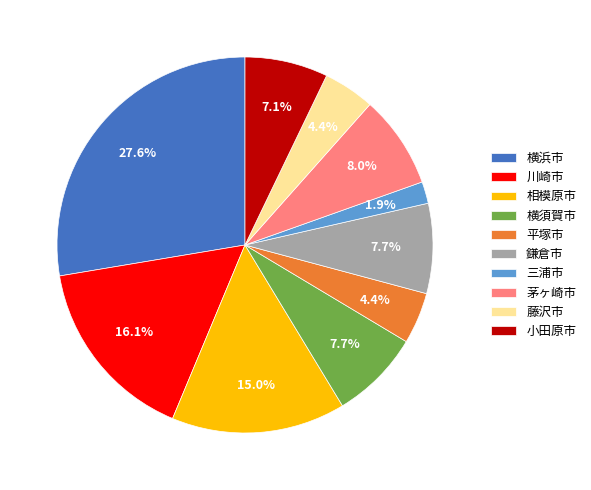

Count the number of slices in the pie.

10